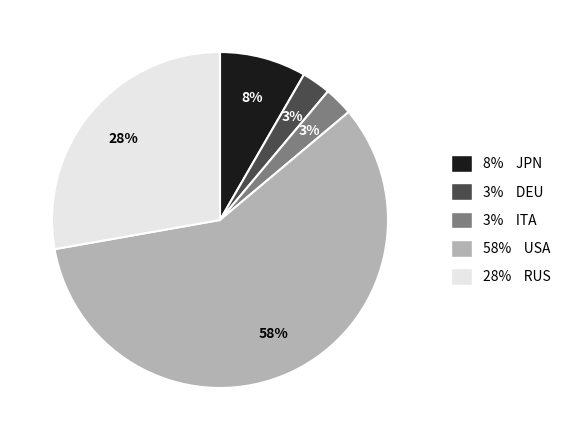

What percentage is the 8% JPN slice, to the nearest percent?

8%